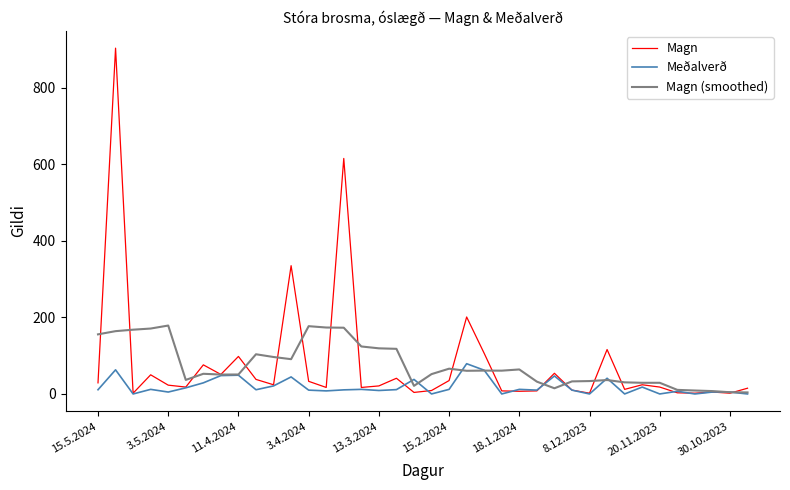

What is the maximum value for Meðalverð?

79.0